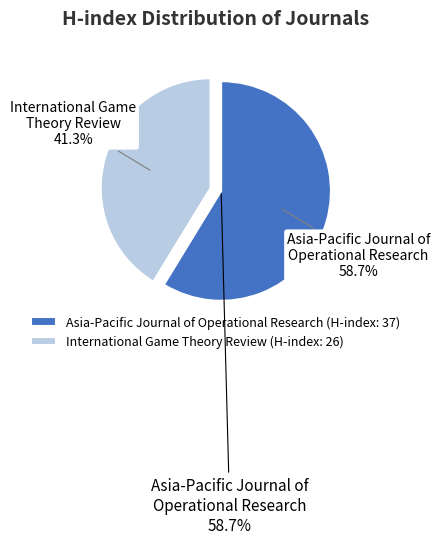

Which category has the smallest portion of the pie?

International Game
Theory Review
(H-index: 26)